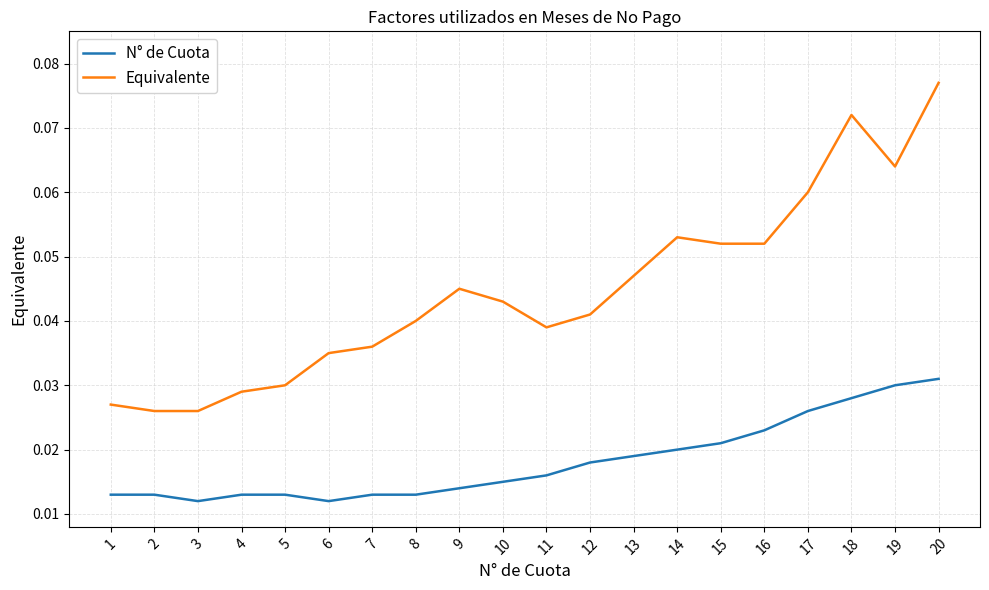

Rank the series by their maximum value, from highest to lowest.

Equivalente, N° de Cuota